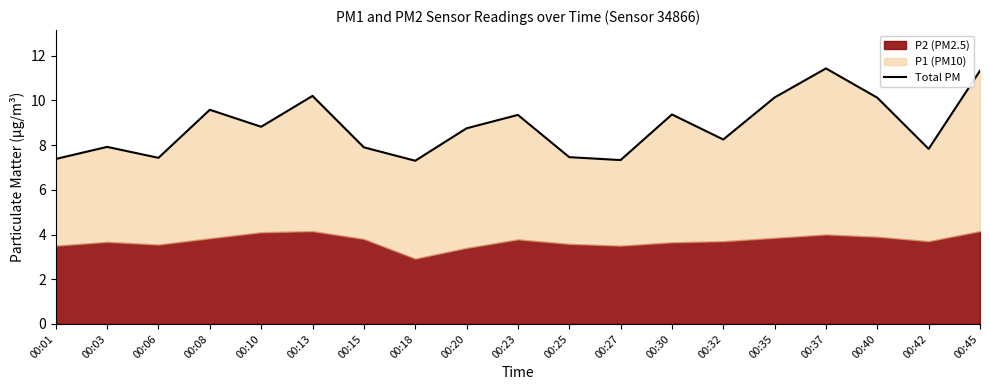

Which category has the lowest value across all series?

00:18